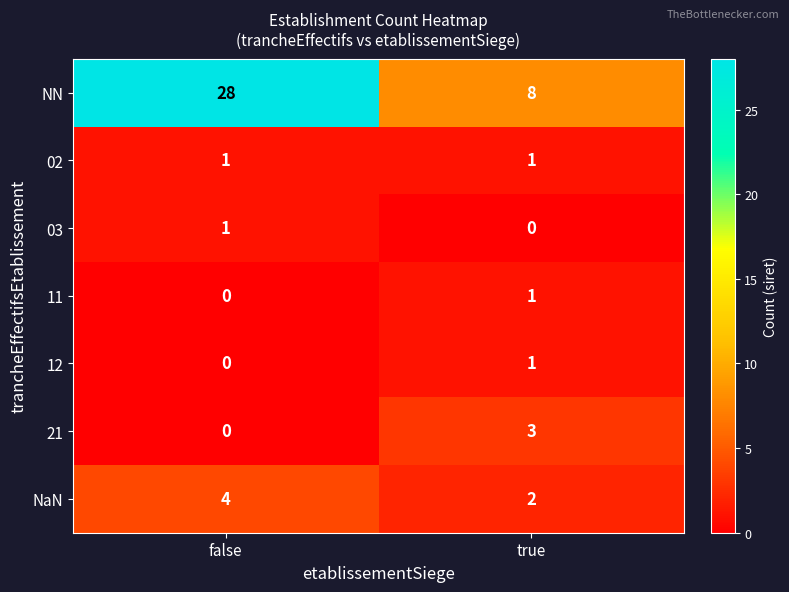

Rank the categories by 11 value from lowest to highest.

false, true